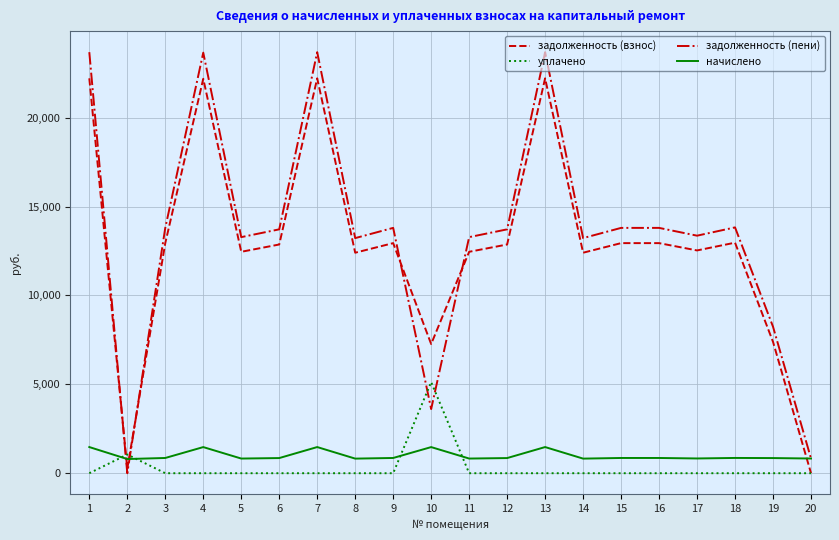

The задолженность (взнос) series shows 22213.2 at 13. True or false?

True